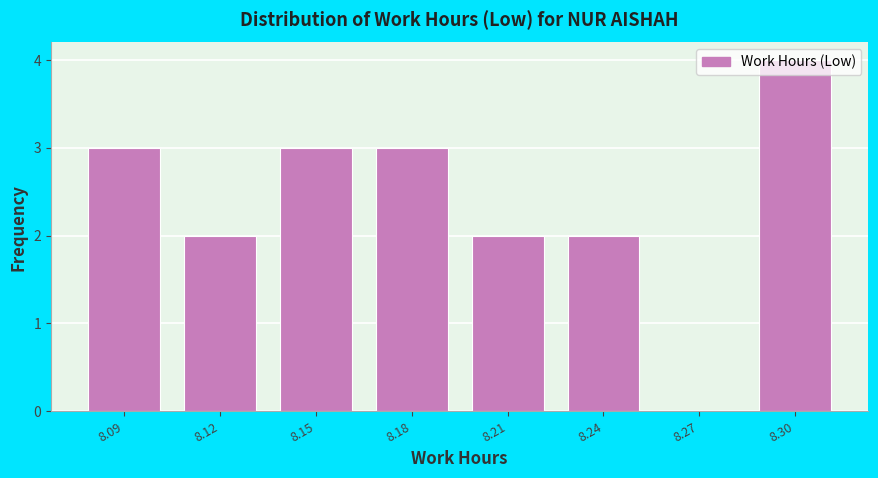

What is the change in value from 8.12 to 8.15?

+1